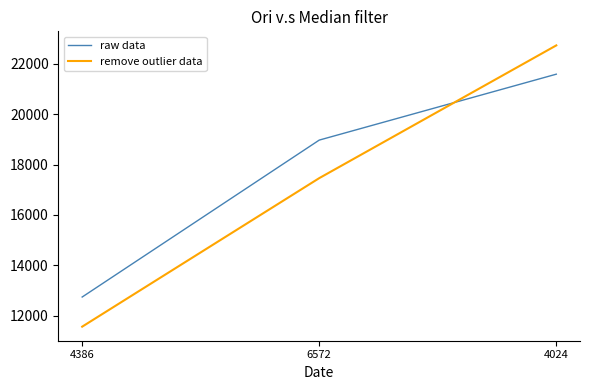

What is the sum of all remove outlier data values?

51755